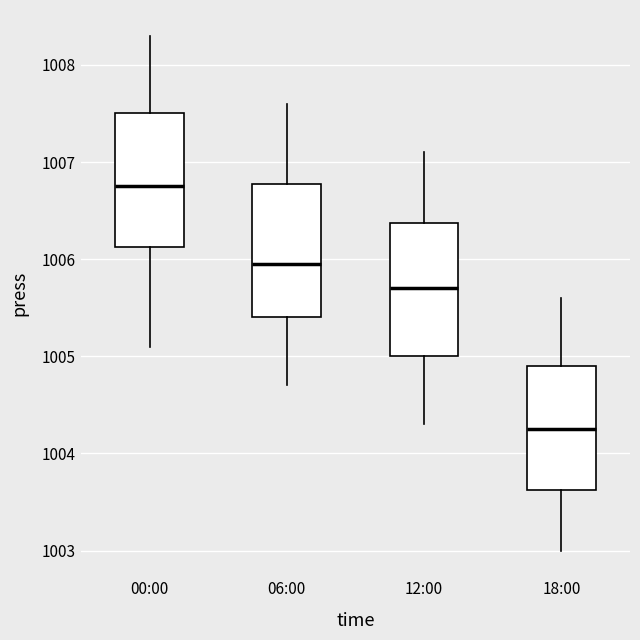

Which box's median line is the lowest?

18:00